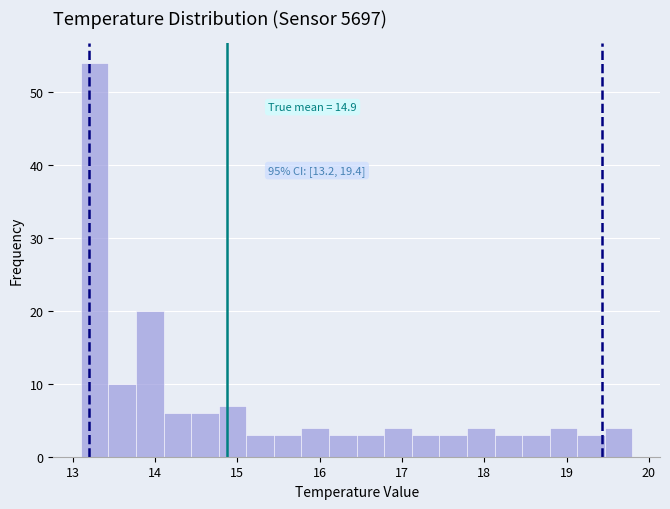

Around what value on the x-axis is the tallest bar? Give the approximate position of its centre, as read against the axis.

13.3